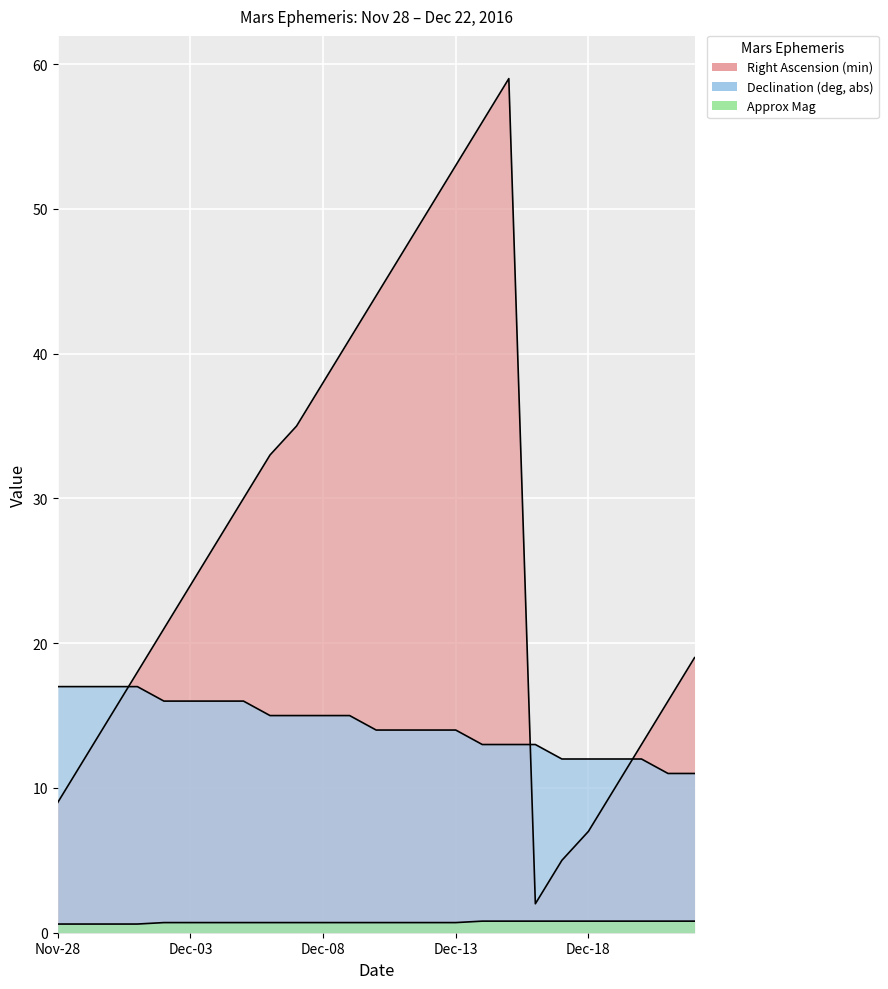

Read the Right Ascension (min) value at Dec-22.

19.0